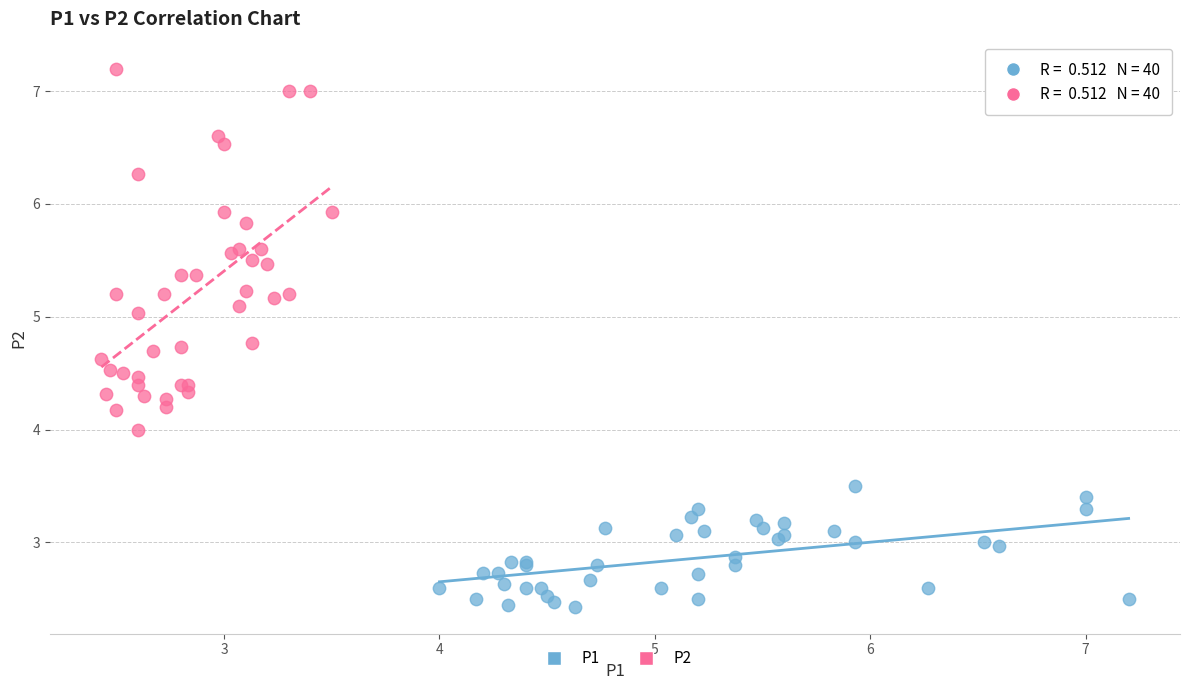

Which series contains the highest Y value?

P2